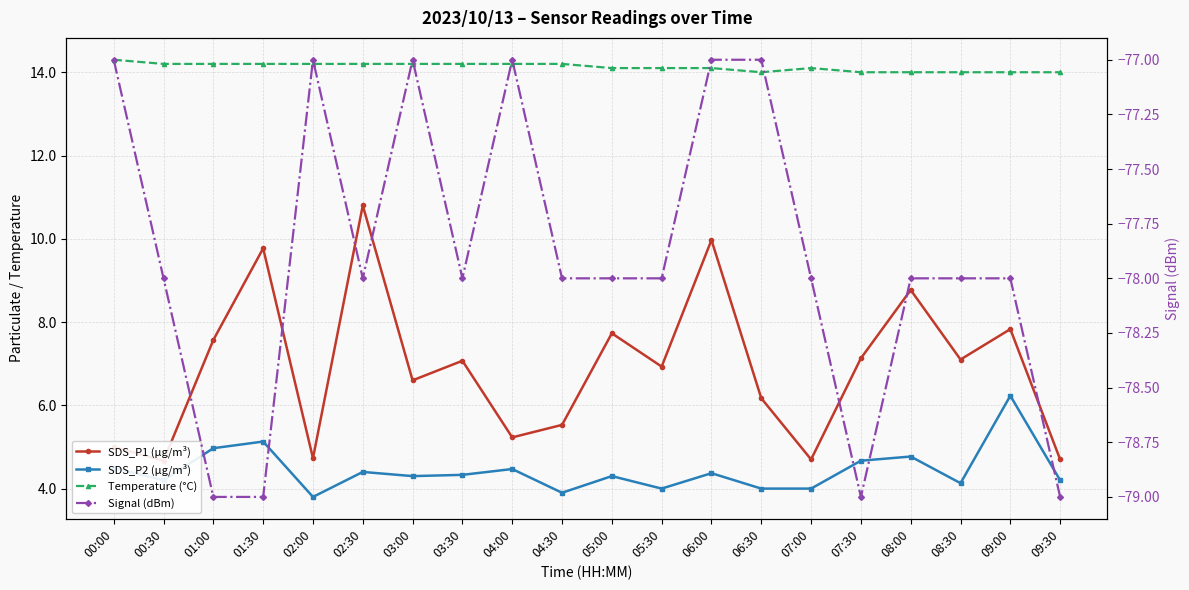

How many Signal (dBm) values are between -78 and -77?

16